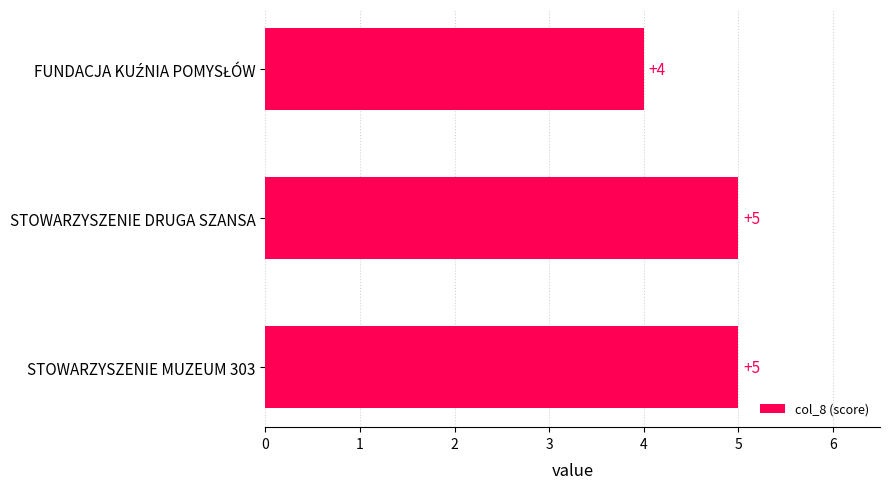

How many bars are there in total?

3